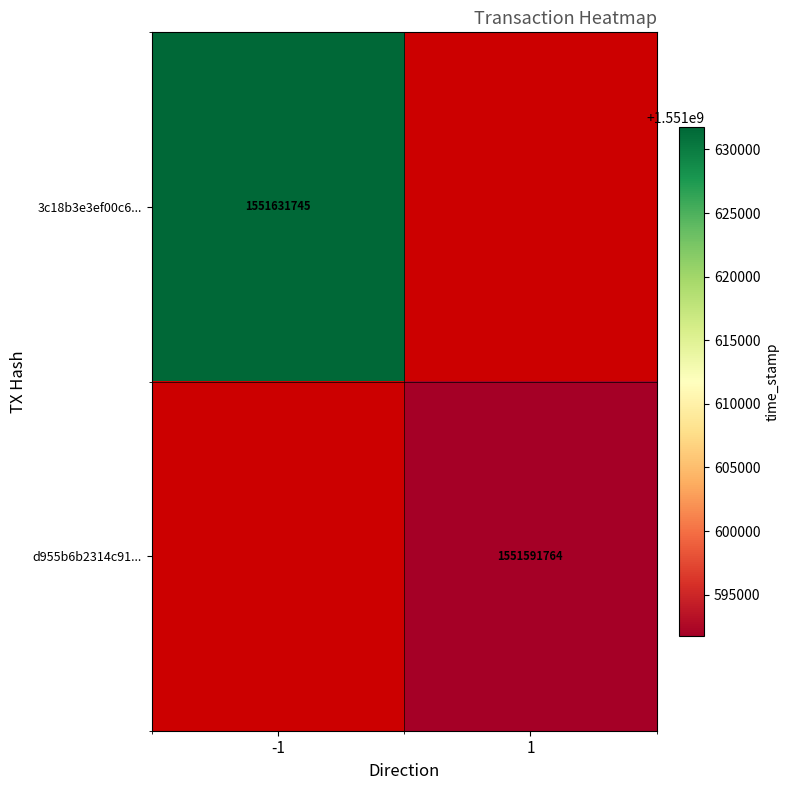

The value of 3c18b3e3ef00c6... at -1 is 1551631745. True or false?

True